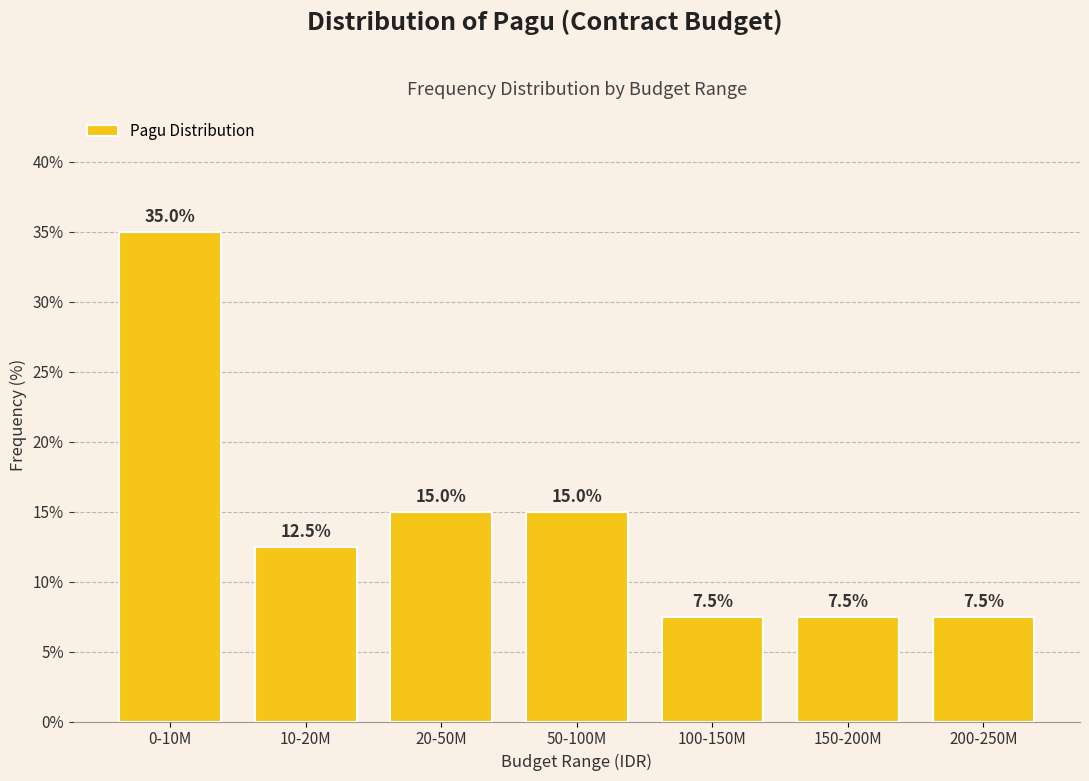

Reading left to right, transcribe all the data shown in this chart.

35.0	12.5	15.0	15.0	7.5	7.5	7.5